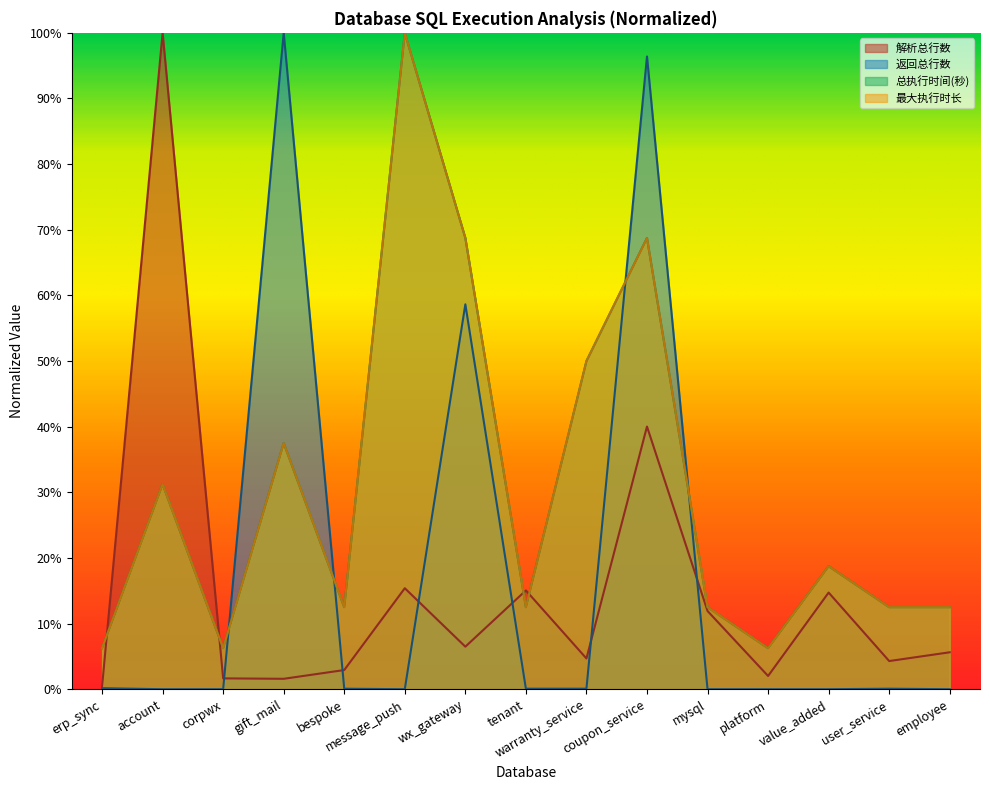

Which label corresponds to the smallest value in the chart?

account